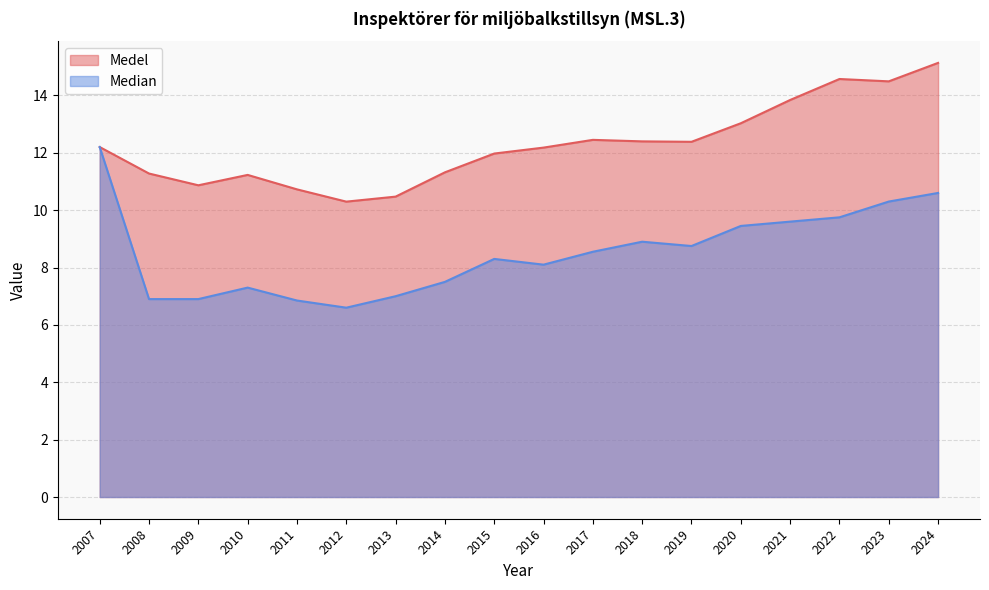

In Median, how many points are lower than both neighbors (excluding endpoints)?

3